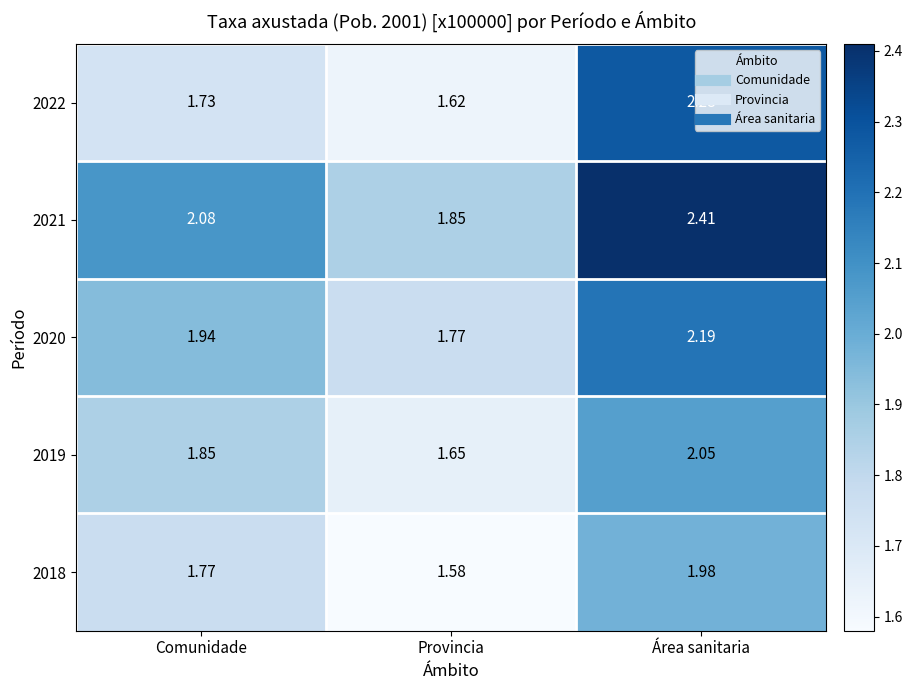

Which label corresponds to the largest value in the chart?

Área sanitaria